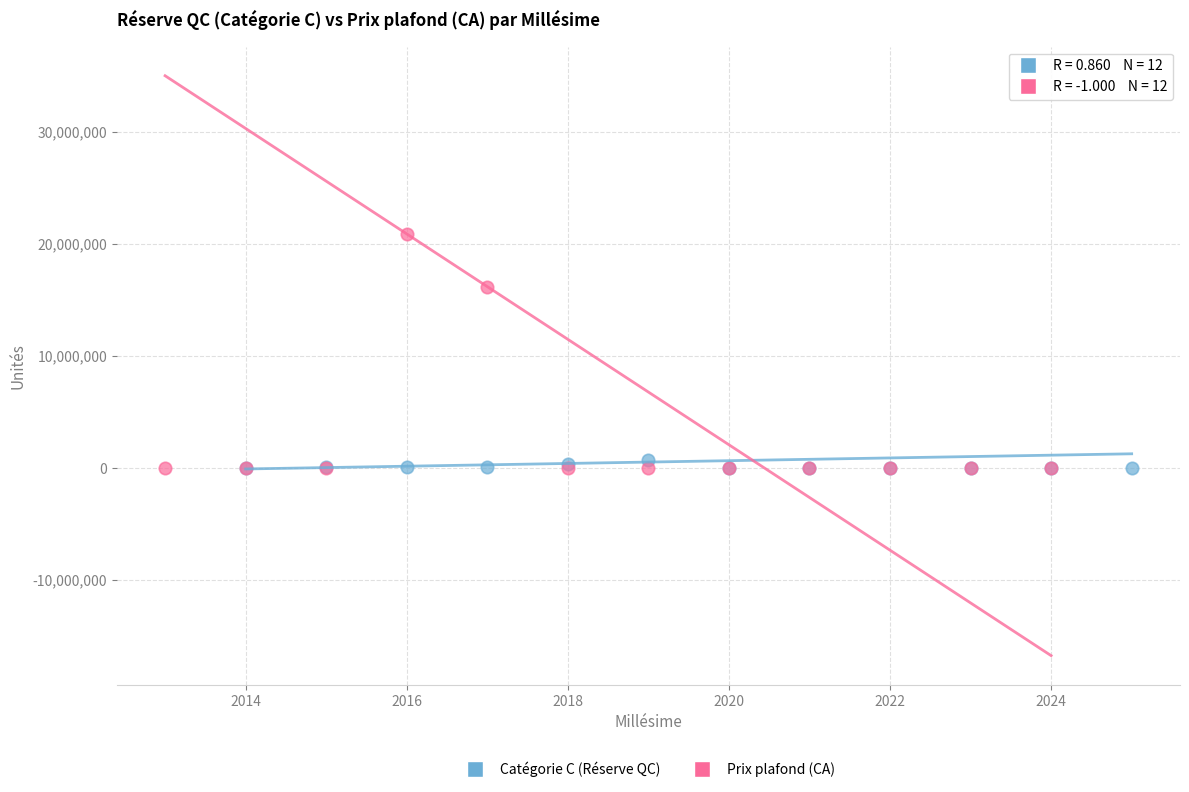

Which series has the largest Y range (max minus min)?

Prix plafond (CA)